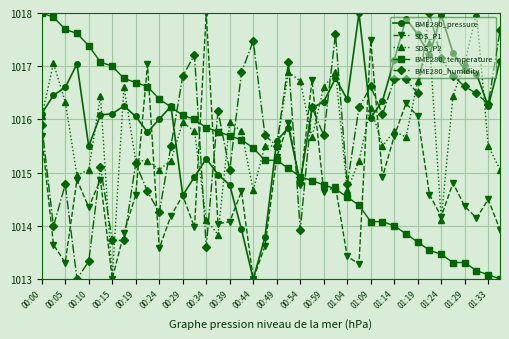

After their last crossing, which series has the higher values: BME280_humidity or SDS_P1?

BME280_humidity